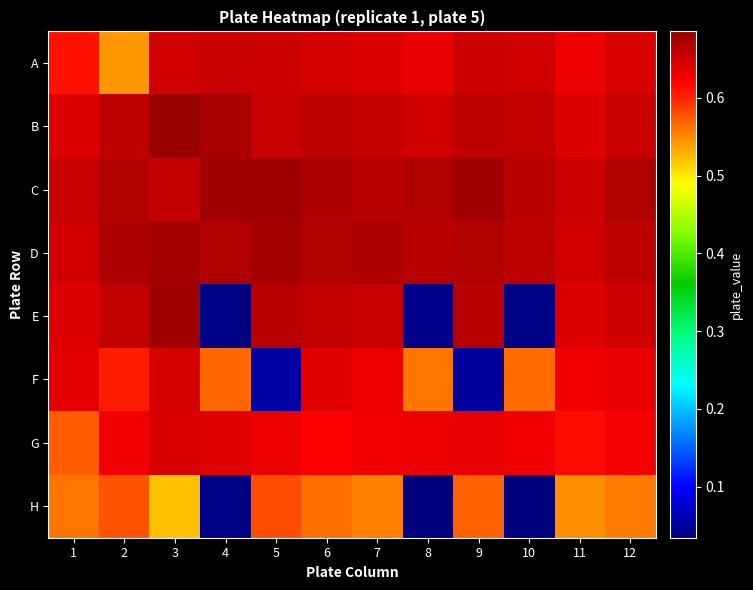

Reading right to left, transcribe all the data shown in this chart.

A: 12=0.6	11=0.6	10=0.6	9=0.7	8=0.6	7=0.6	6=0.6	5=0.7	4=0.7	3=0.6	2=0.5	1=0.6
B: 12=0.7	11=0.6	10=0.7	9=0.7	8=0.6	7=0.7	6=0.7	5=0.7	4=0.7	3=0.7	2=0.7	1=0.6
C: 12=0.7	11=0.7	10=0.7	9=0.7	8=0.7	7=0.7	6=0.7	5=0.7	4=0.7	3=0.7	2=0.7	1=0.7
D: 12=0.7	11=0.6	10=0.7	9=0.7	8=0.7	7=0.7	6=0.7	5=0.7	4=0.7	3=0.7	2=0.7	1=0.6
E: 12=0.7	11=0.6	10=0.0	9=0.7	8=0.0	7=0.7	6=0.7	5=0.7	4=0.0	3=0.7	2=0.7	1=0.6
F: 12=0.6	11=0.6	10=0.6	9=0.0	8=0.6	7=0.6	6=0.6	5=0.1	4=0.6	3=0.6	2=0.6	1=0.6
G: 12=0.6	11=0.6	10=0.6	9=0.6	8=0.6	7=0.6	6=0.6	5=0.6	4=0.6	3=0.6	2=0.6	1=0.6
H: 12=0.6	11=0.5	10=0.0	9=0.6	8=0.0	7=0.6	6=0.6	5=0.6	4=0.0	3=0.5	2=0.6	1=0.6